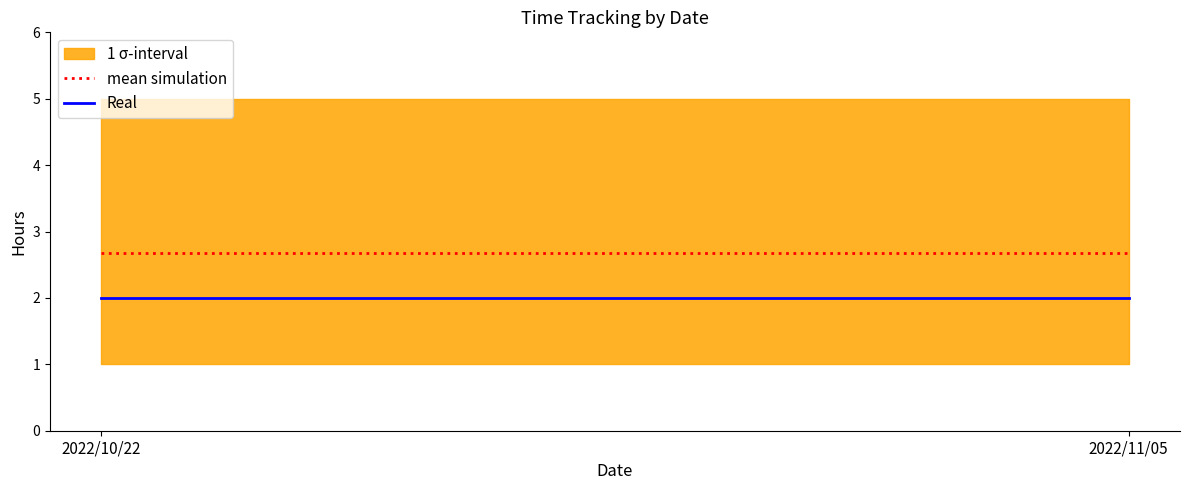

Which series has the largest range (max minus min)?

mean simulation